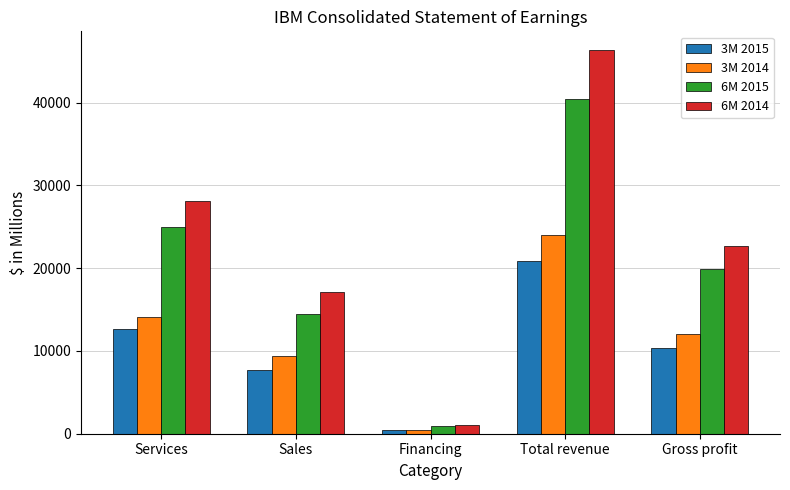

Are the bars horizontal?

No